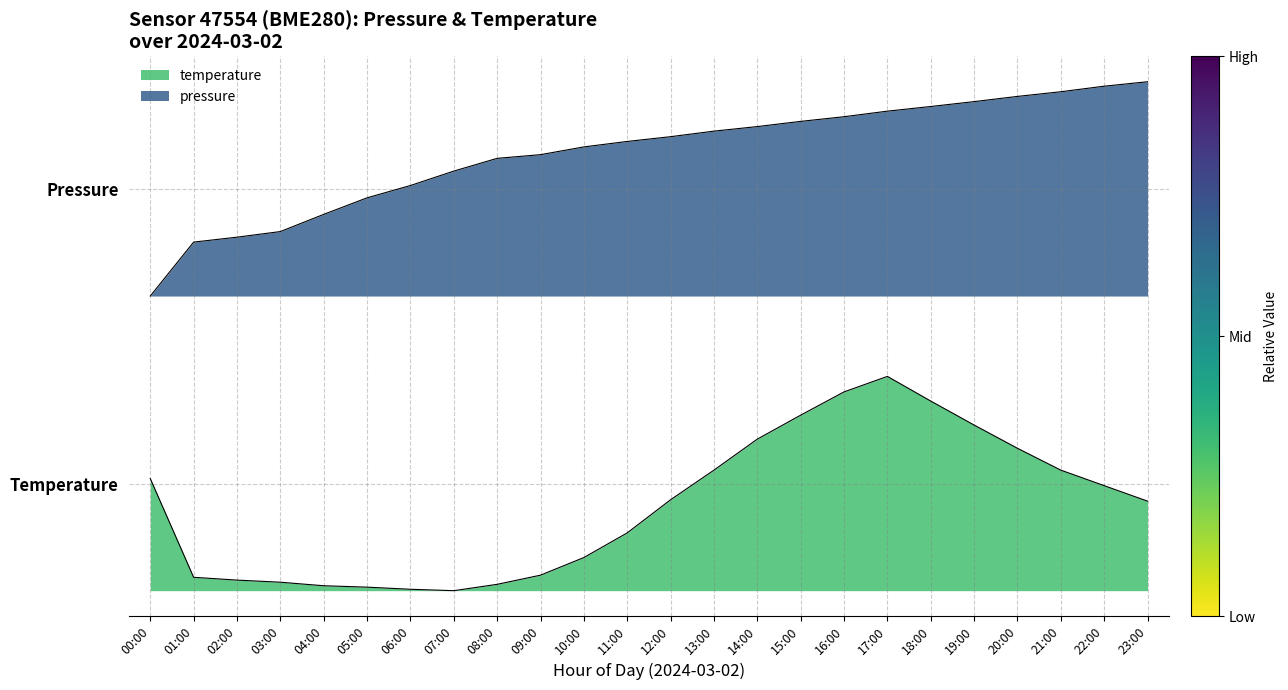

Reading left to right, list all the values displayed in this chart.

pressure: 1.1	1.3	1.3	1.3	1.4	1.5	1.5	1.6	1.6	1.6	1.7	1.7	1.7	1.7	1.7	1.8	1.8	1.8	1.8	1.8	1.8	1.9	1.9	1.9
temperature: 0.4	0.1	0.0	0.0	0.0	0.0	0.0	0.0	0.0	0.1	0.1	0.2	0.3	0.5	0.6	0.7	0.7	0.8	0.7	0.6	0.5	0.5	0.4	0.3